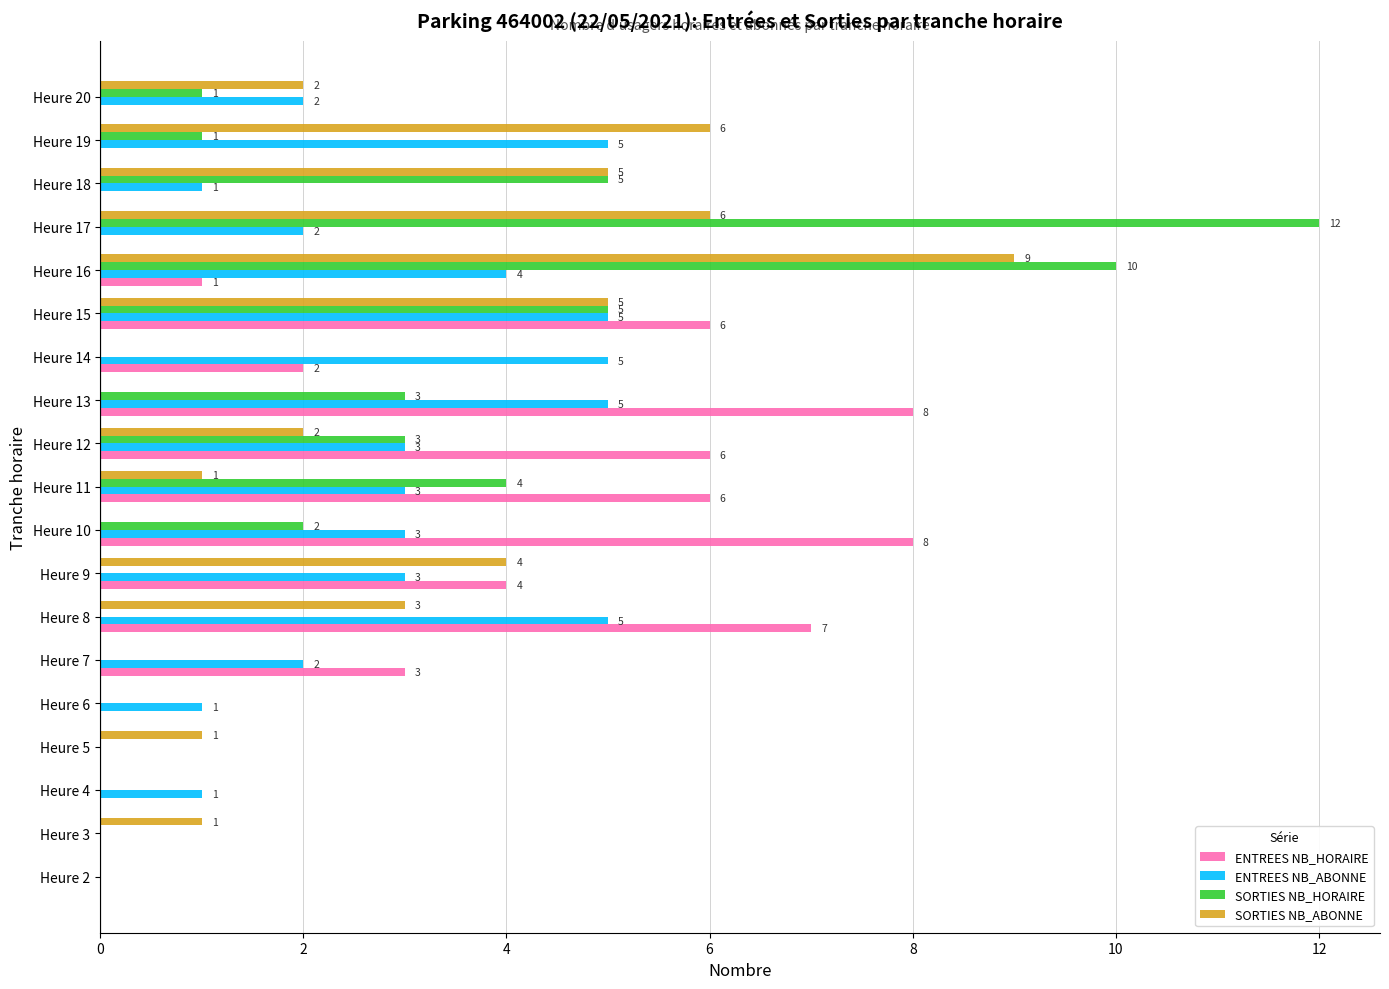

At which category does the chart reach its peak across all series?

Heure 17